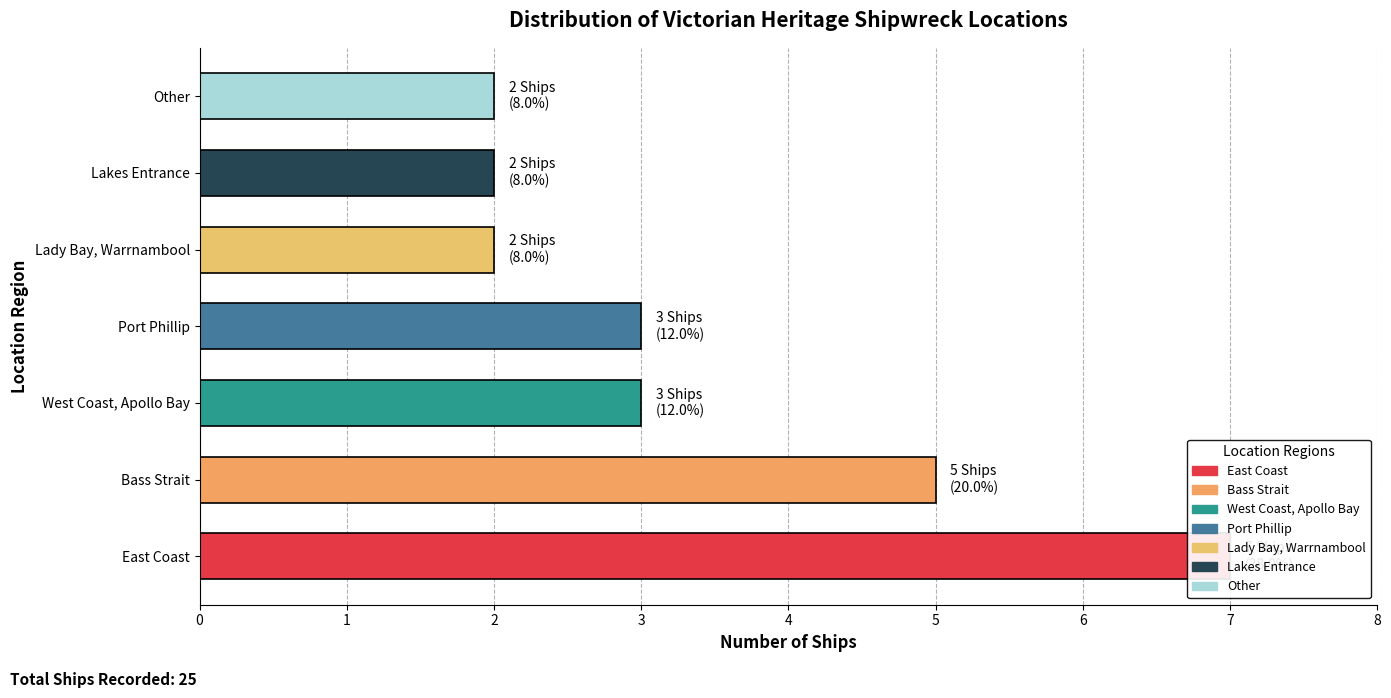

What is the change in value from West Coast, Apollo Bay to Other?

-1